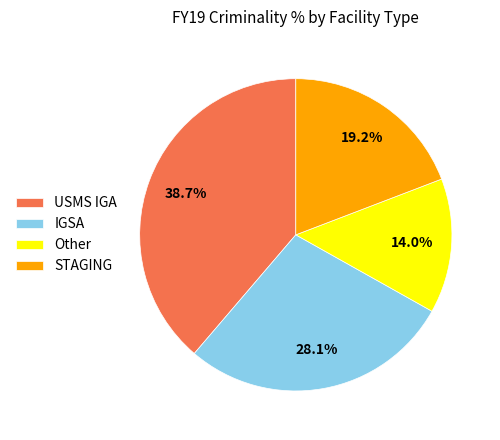

What percentage is NOT represented by IGSA?

71.9%